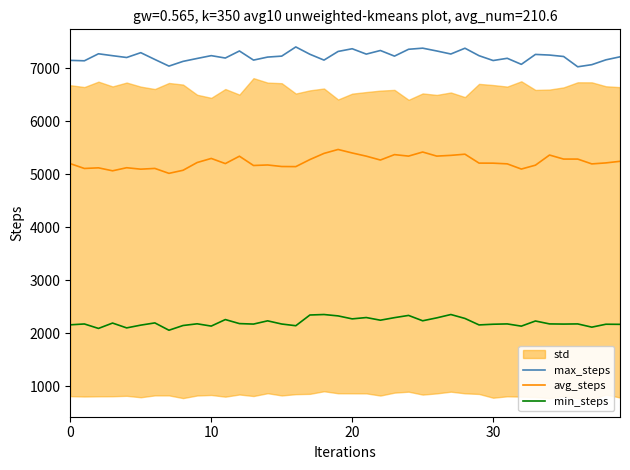

What is the highest value of the max_steps series?

7397